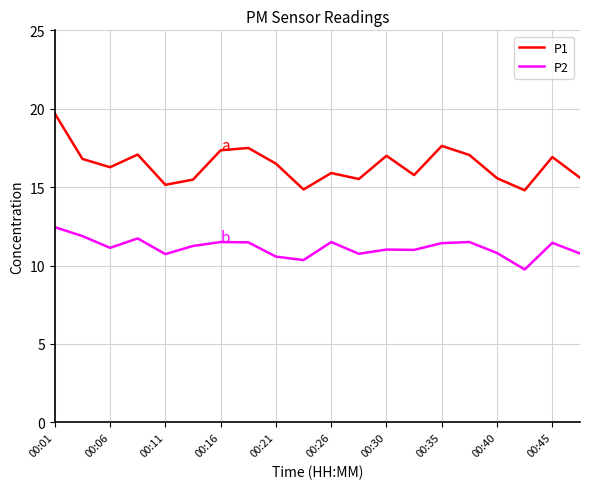

Which series has the largest total across all categories?

P1